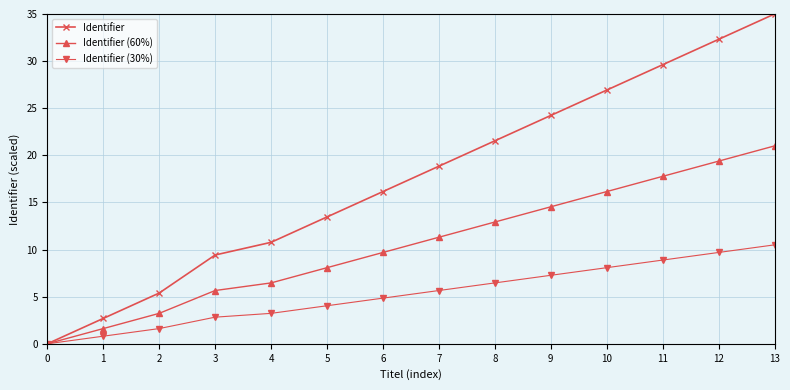

How many values in Identifier are above zero?

13